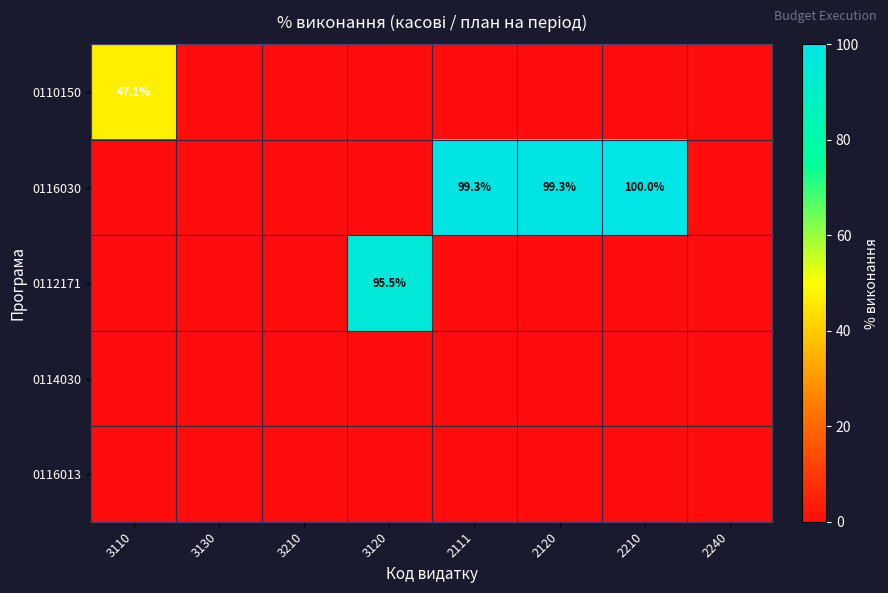

Is it true that 0112171 equals 95.5 at 3120?

True